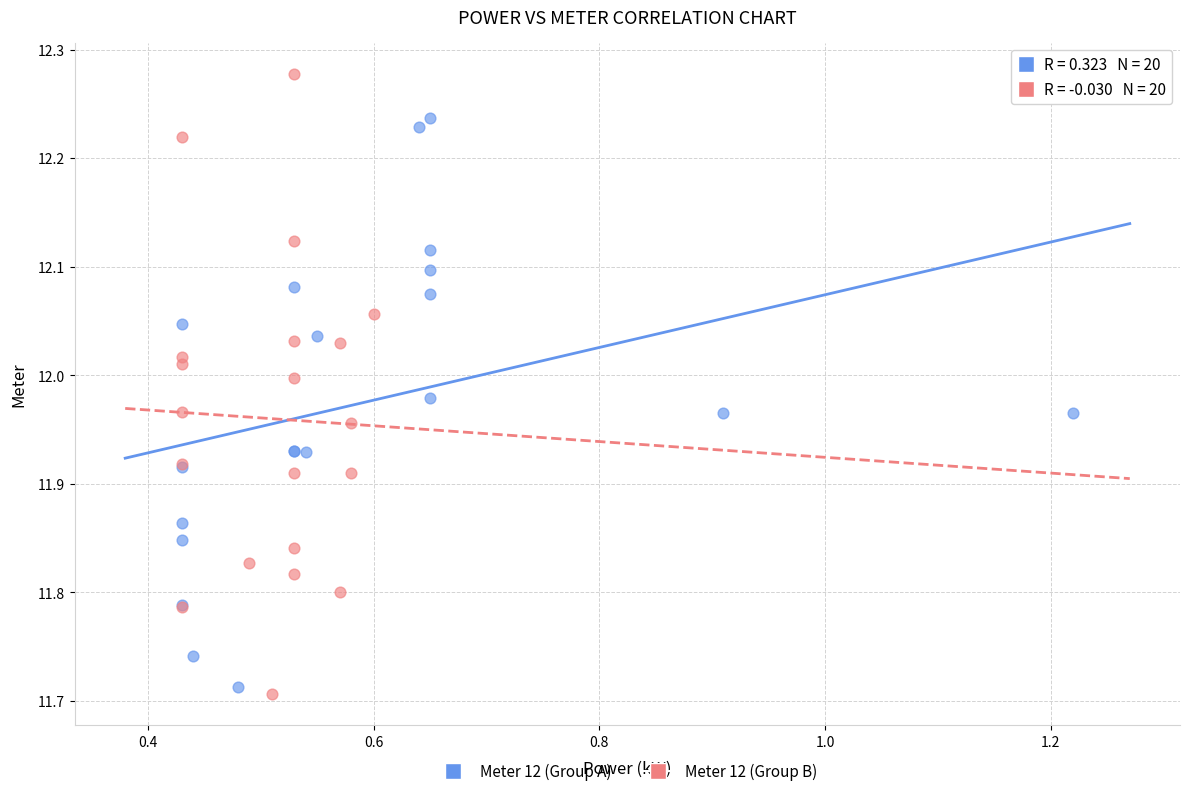

Which series contains the lowest Y value?

Meter 12 (Group B)